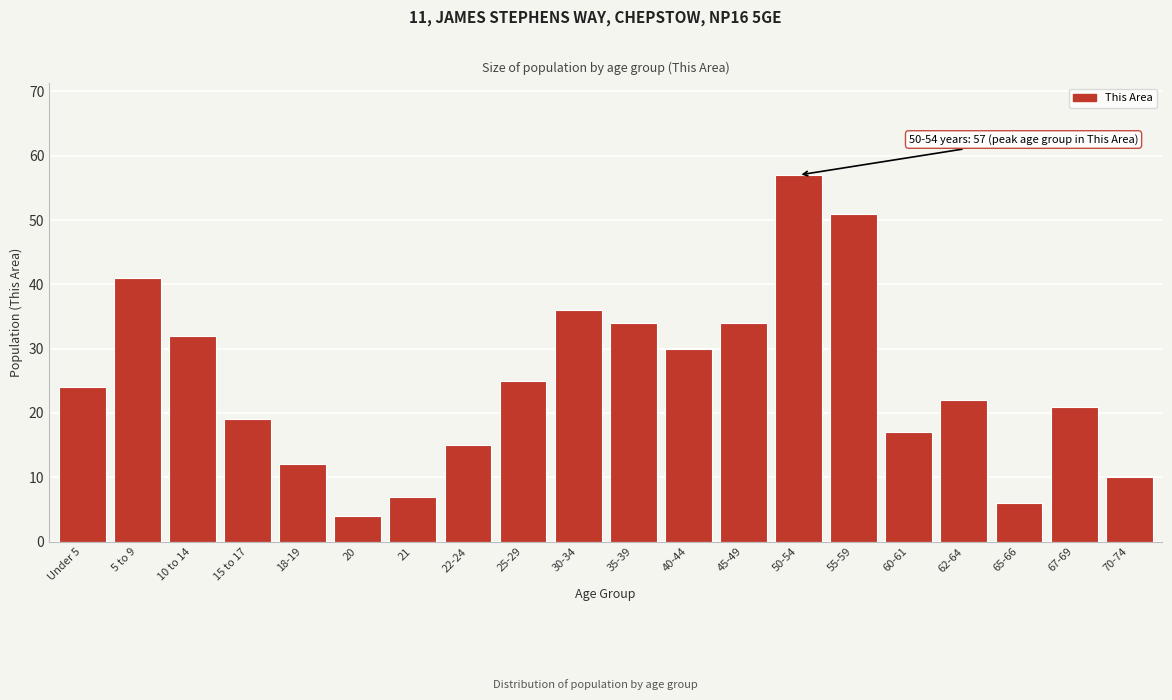

Reading left to right, extract all data points from this chart.

24	41	32	19	12	4	7	15	25	36	34	30	34	57	51	17	22	6	21	10